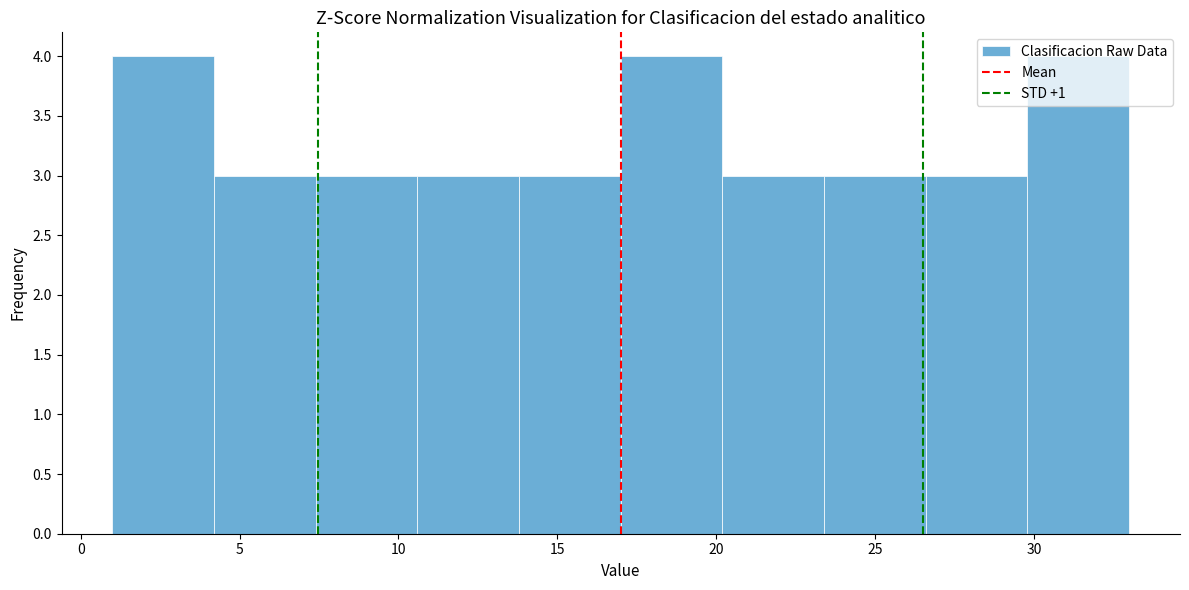

Reading left to right, list every bar in this chart as the range it spans on the x-axis followed by its height. Neither the bar edges nor the heights are printed on the chart, so give them approximately, as read against the axes.

1.0 to 4.2: 4
4.2 to 7.4: 3
7.4 to 10.6: 3
10.6 to 13.8: 3
13.8 to 17.0: 3
17.0 to 20.2: 4
20.2 to 23.4: 3
23.4 to 26.6: 3
26.6 to 29.8: 3
29.8 to 33.0: 4